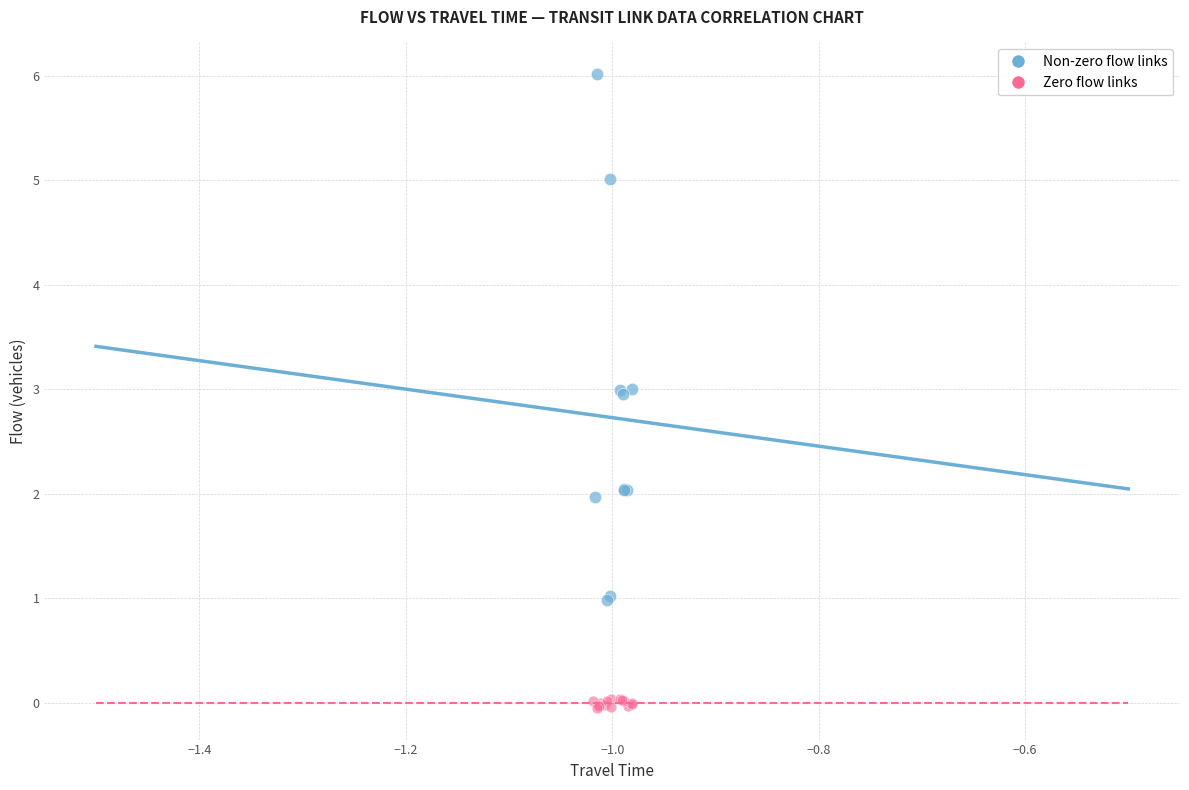

What are all the series names shown in the legend?

Non-zero flow links, Zero flow links